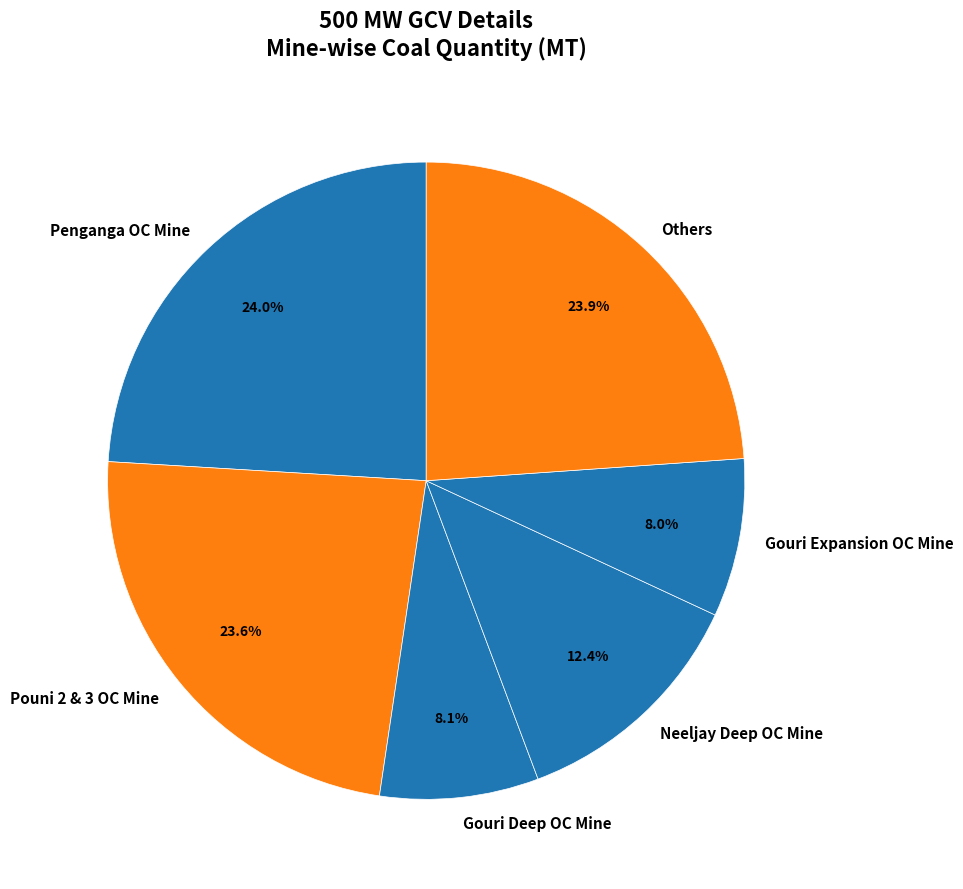

Which has a higher value, Gouri Expansion OC Mine or Penganga OC Mine?

Penganga OC Mine